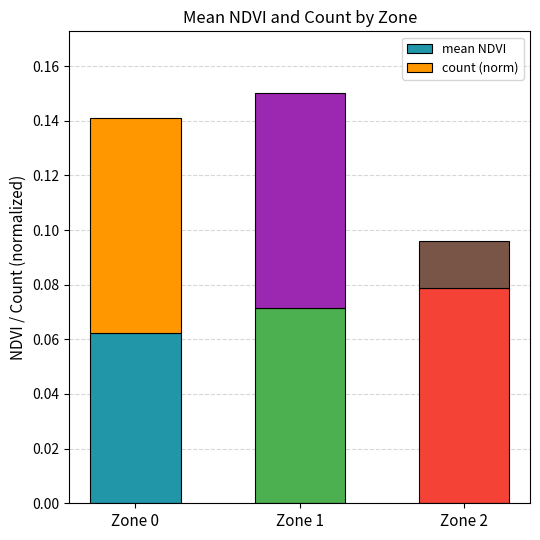

At which label does mean NDVI reach its peak?

Zone 2